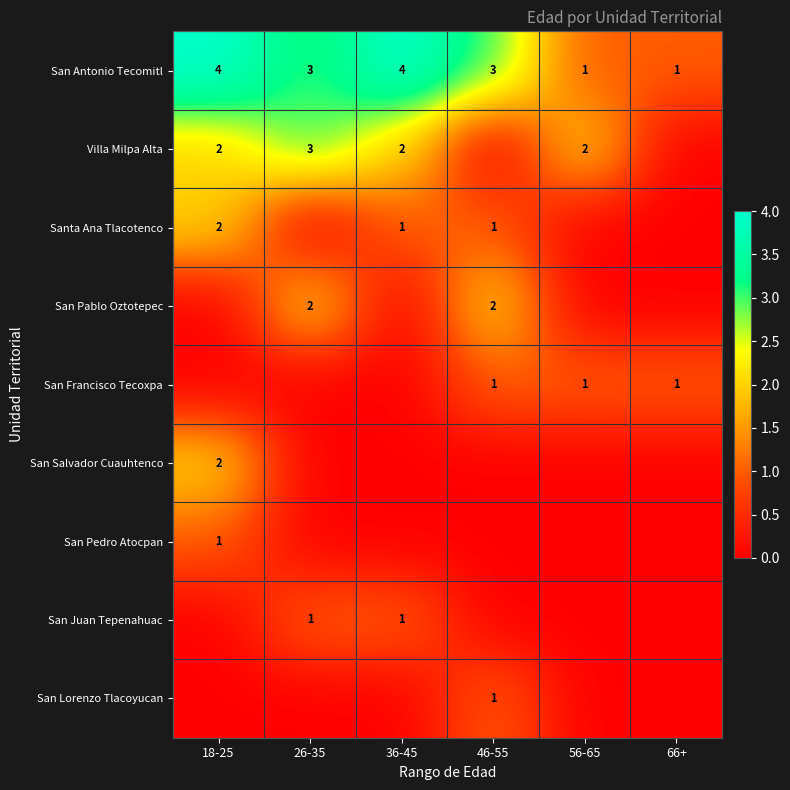

Which category has the highest value across all series?

18-25